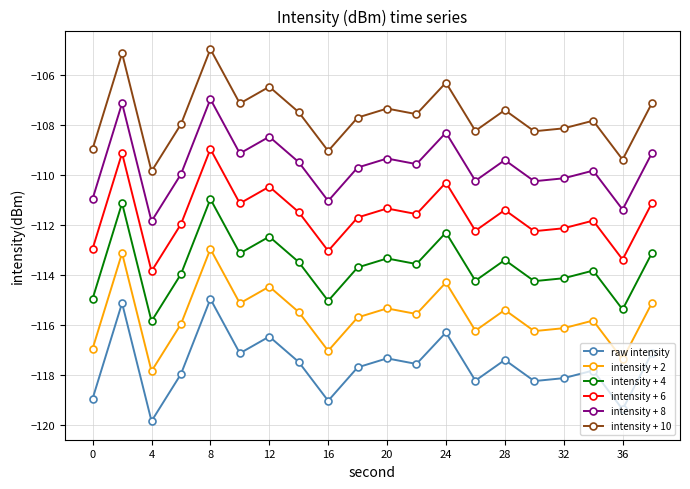

What is the greatest value displayed?

-104.9